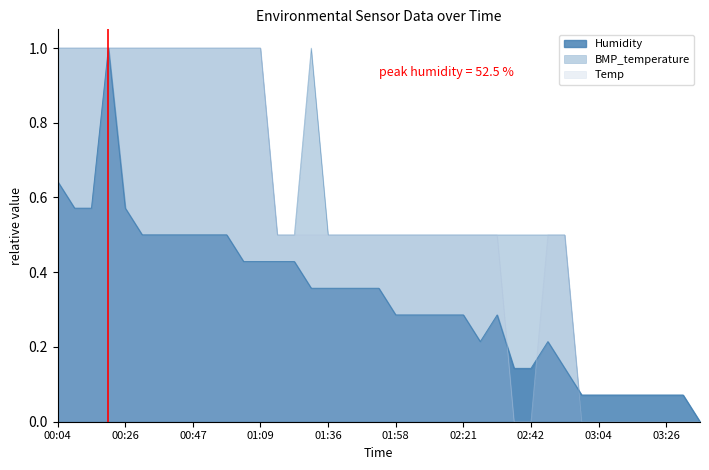

What is the maximum value shown in the chart?

1.0